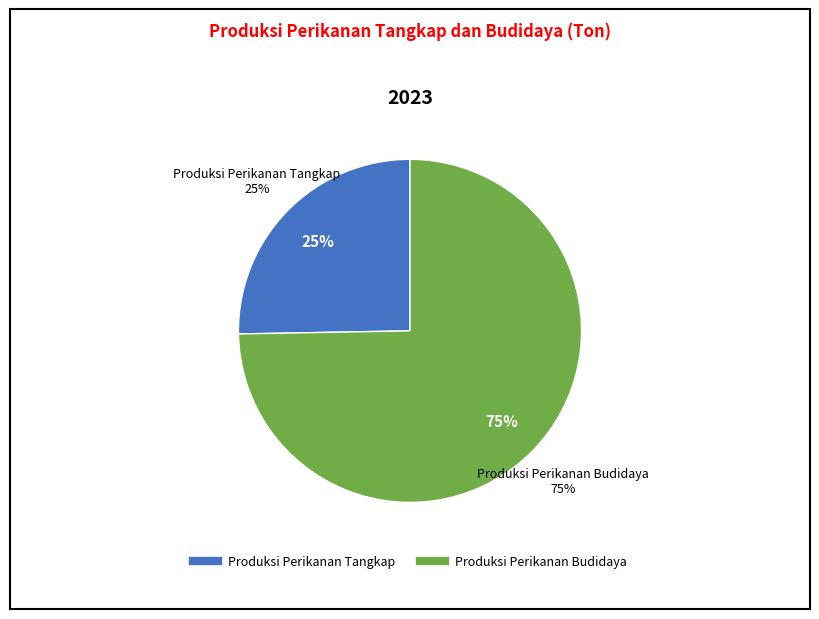

To the nearest percent, what percentage of the pie is Produksi Perikanan Tangkap?

25%